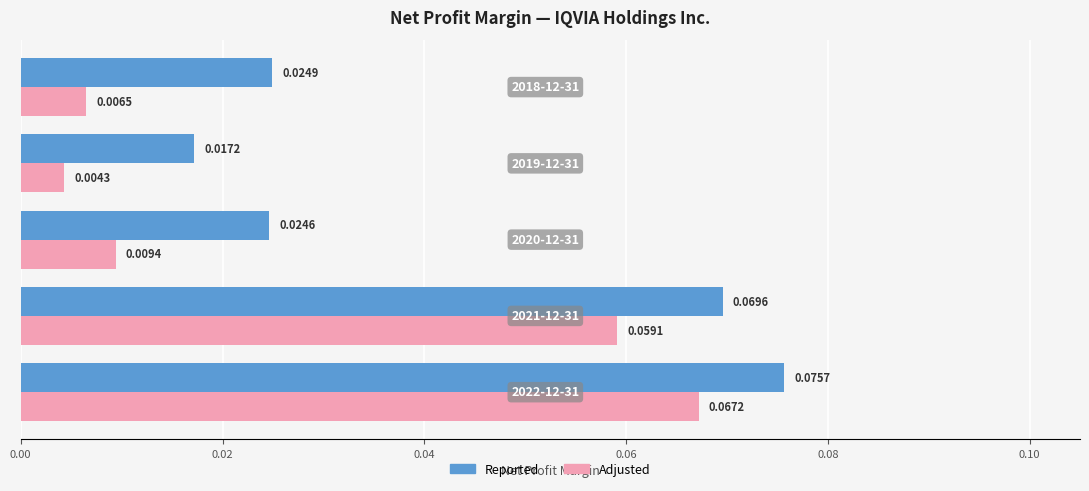

Which series has the largest total across all categories?

Reported